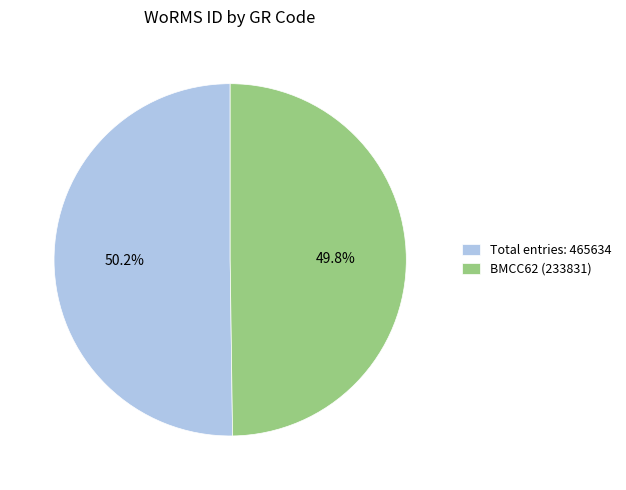

What is the ratio of the value at BMCC62 (233831) to the value at Total entries: 465634?

1.0